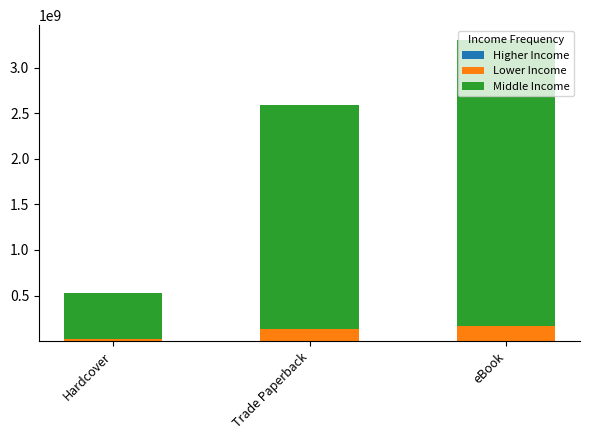

Are the bars grouped side by side (vs. stacked)?

No